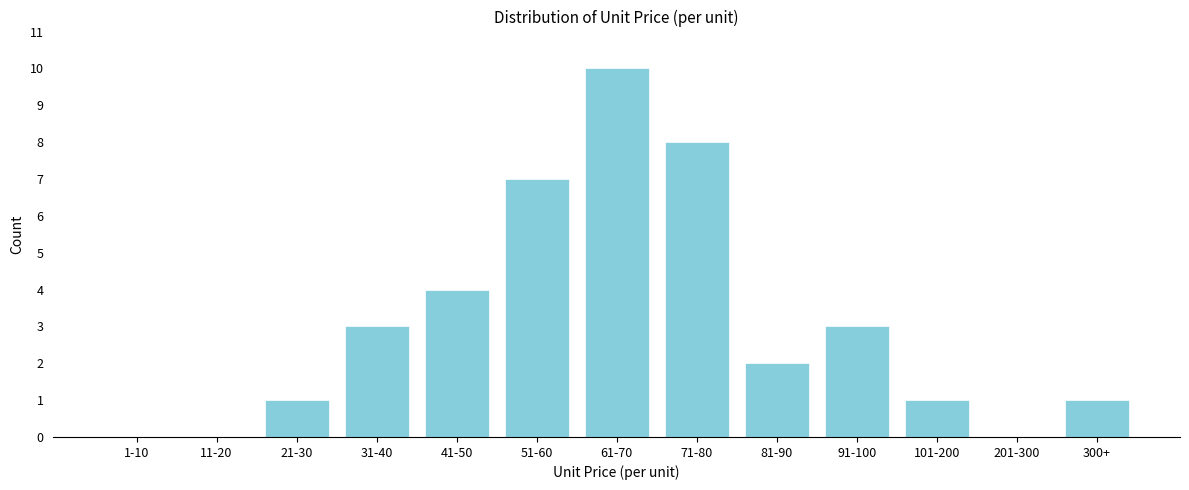

Reading left to right, what are all the values shown in this chart?

1-10=0	11-20=0	21-30=1	31-40=3	41-50=4	51-60=7	61-70=10	71-80=8	81-90=2	91-100=3	101-200=1	201-300=0	300+=1